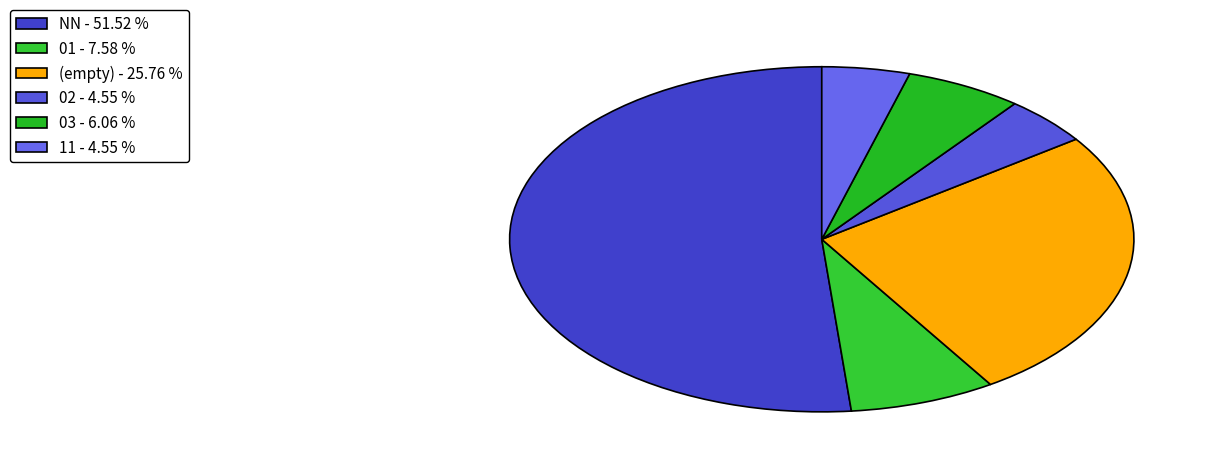

Count the number of slices in the pie.

6